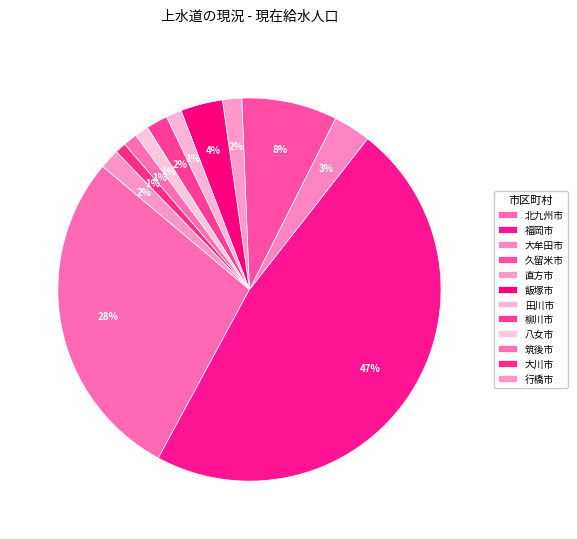

To the nearest percent, what is the combined percentage of 飯塚市 and 大川市?

4%